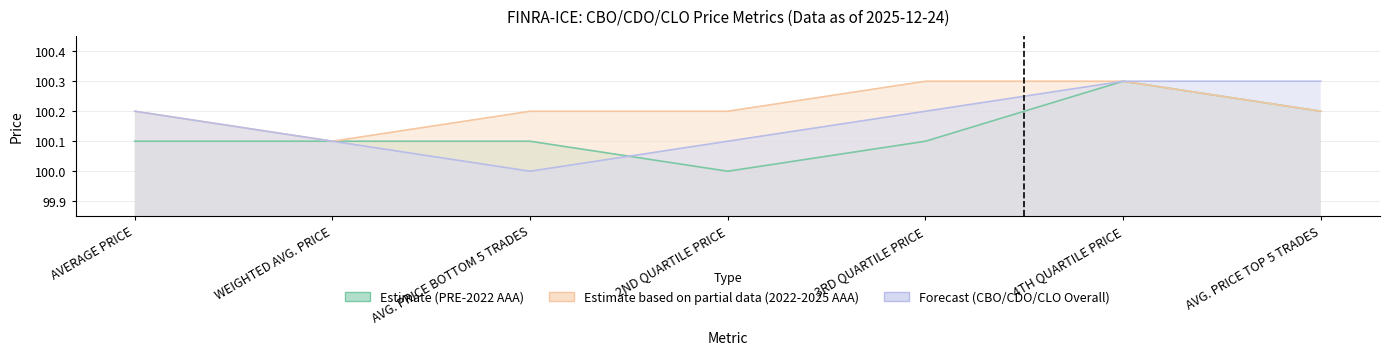

True or false: Estimate (PRE-2022 AAA) and Estimate based on partial data (2022-2025 AAA) intersect in this chart.

False